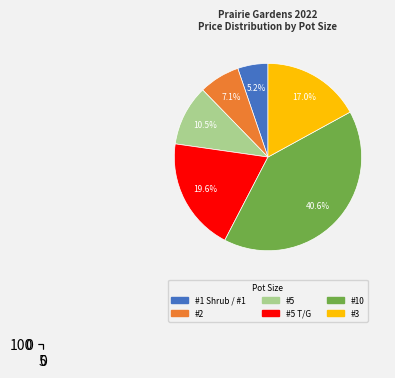

Approximately how many times larger is the value at #1 Shrub / #1 compared to #2?

0.7